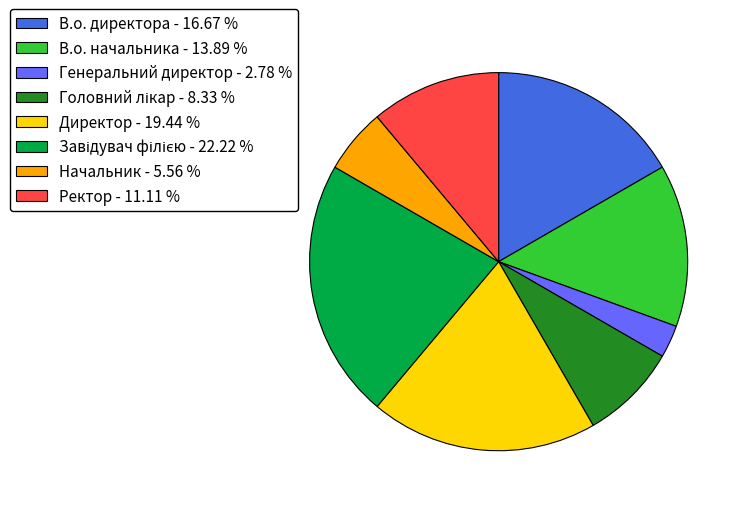

Combined, do Начальник - 5.56 % and Ректор - 11.11 % account for over 50%?

No